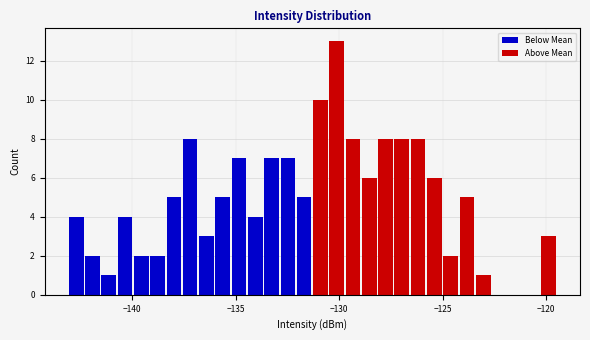

Around what value on the x-axis is the tallest bar? Give the approximate position of its centre, as read against the axis.

-130.0